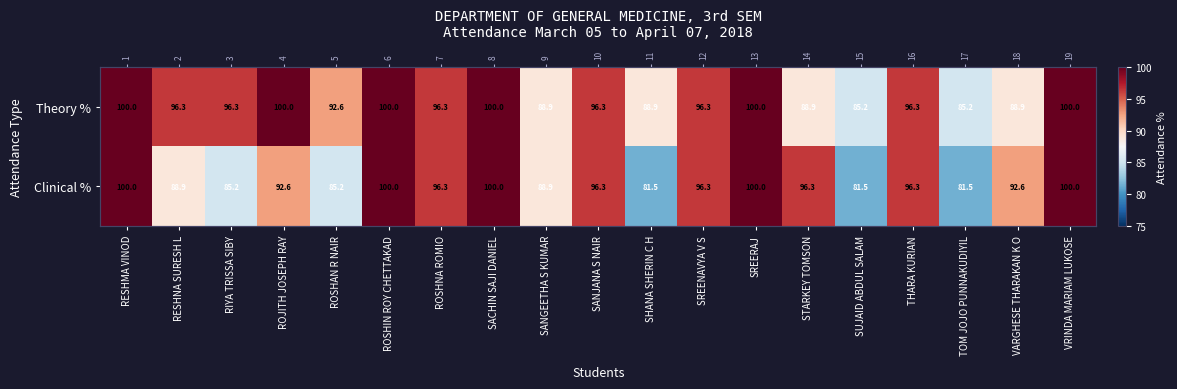

How many data points in Clinical % are above 96?

10